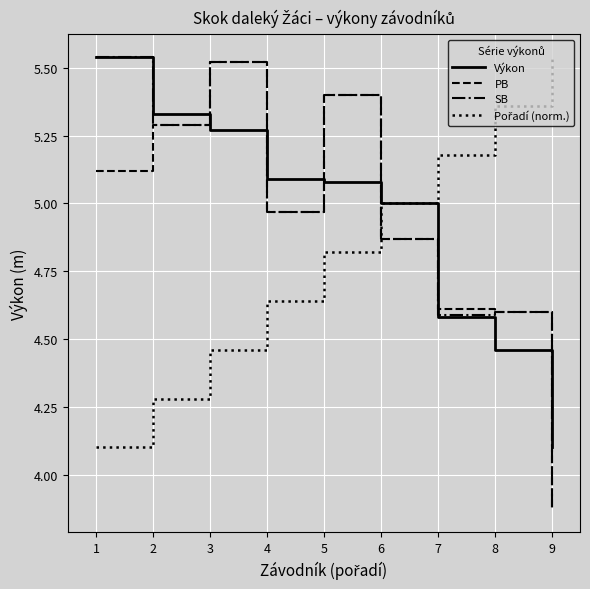

Which series ends up on top after the final intersection of Výkon and SB?

Výkon